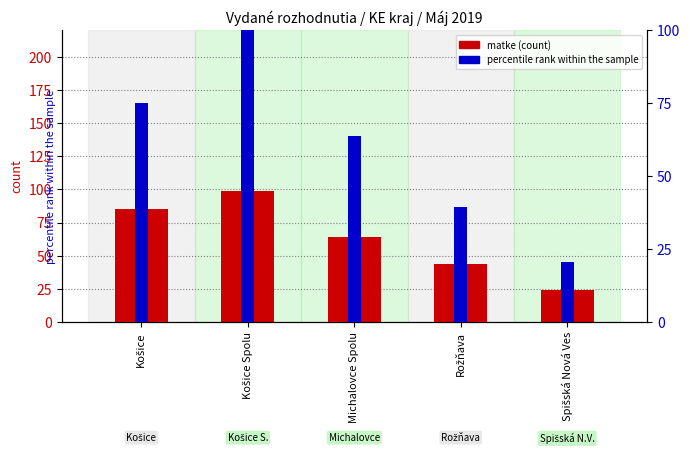

What is the value of the matke (count) bar at the 5th from the left?

24.0